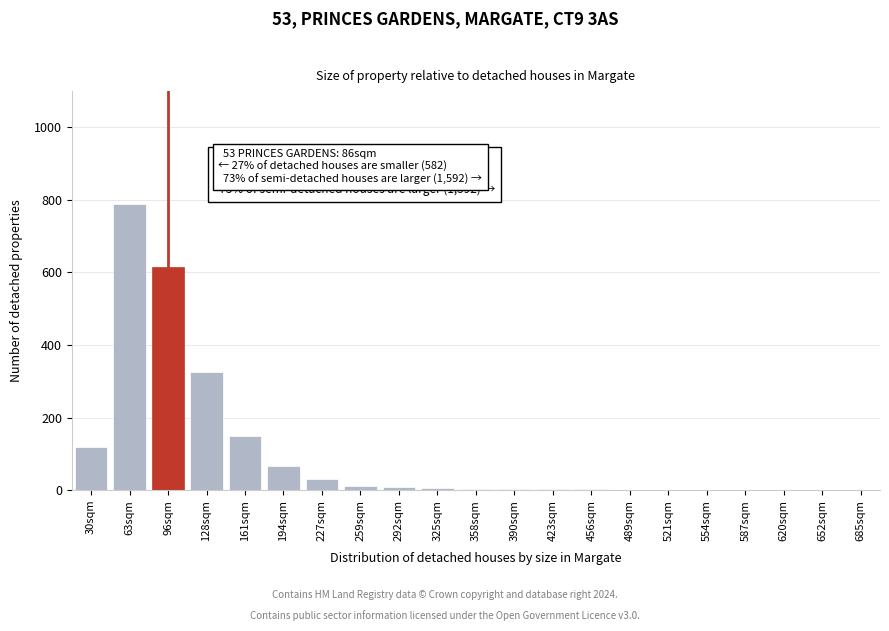

What is the greatest value displayed?

790